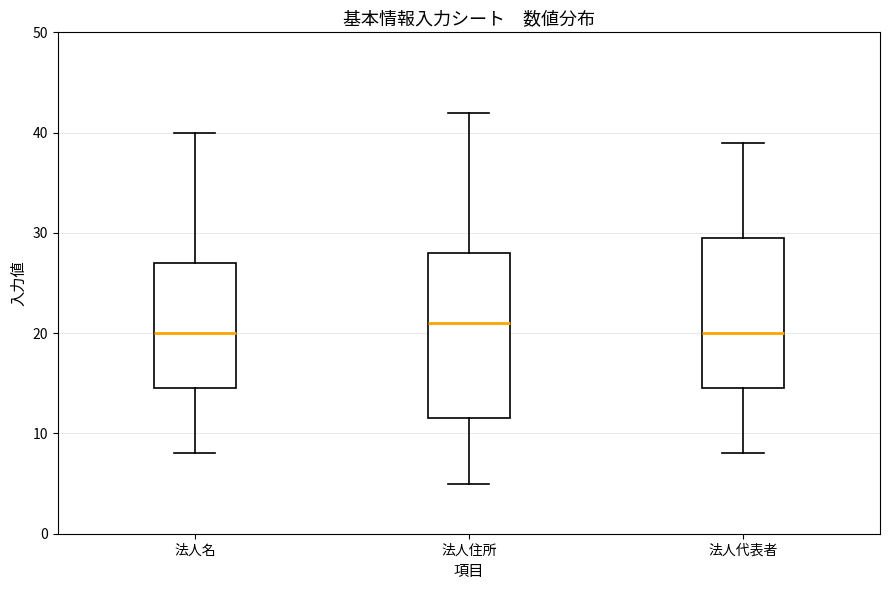

Which box is the tallest, from its lower edge to its upper edge?

法人住所